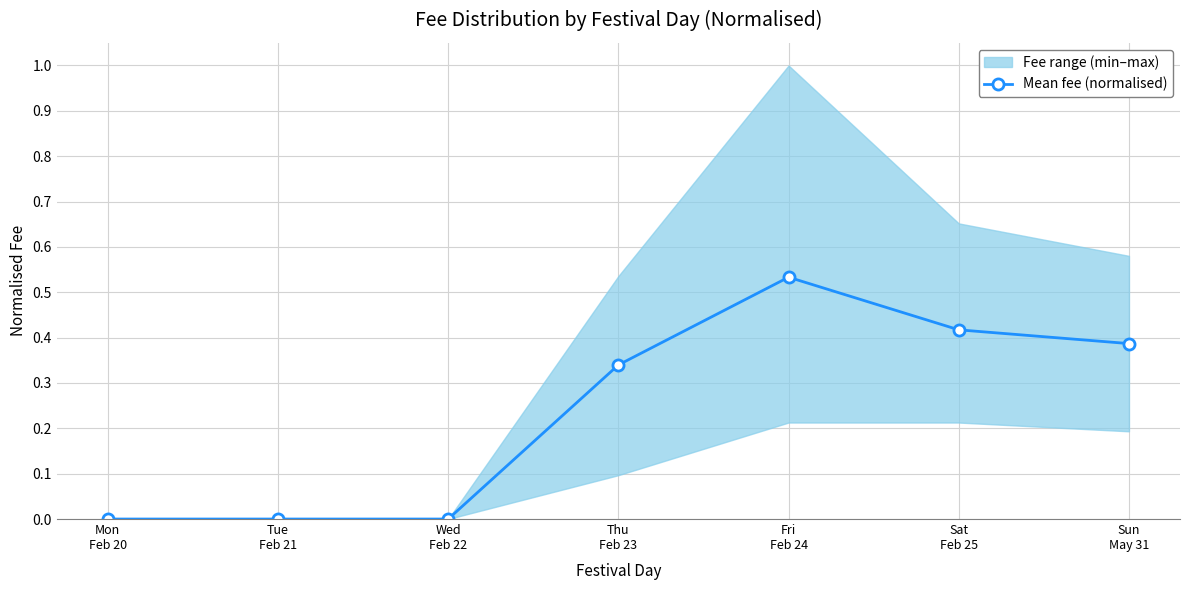

At which category does the chart reach its minimum across all series?

Mon
Feb 20